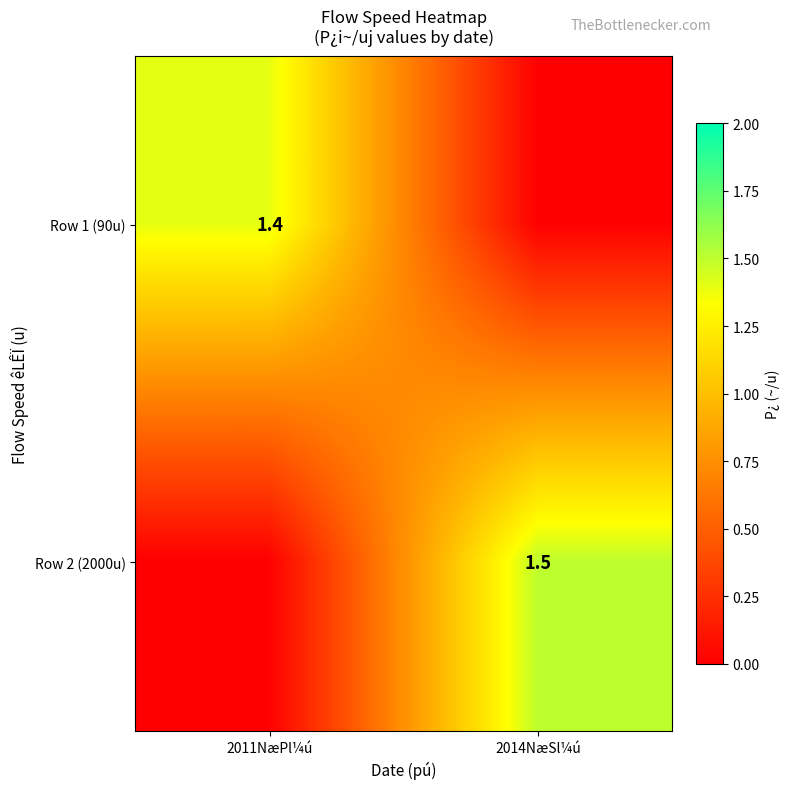

The value of Row 1 (90u) at 2011NæPl¼ú is 1.9. True or false?

False